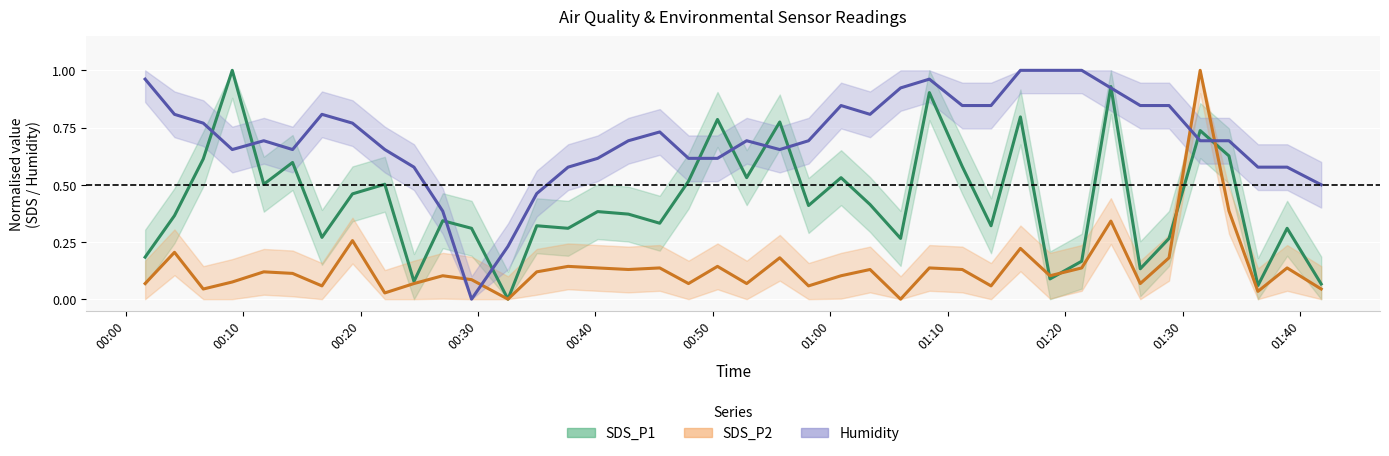

After their last crossing, which series has the higher values: SDS_P2 or Humidity?

Humidity